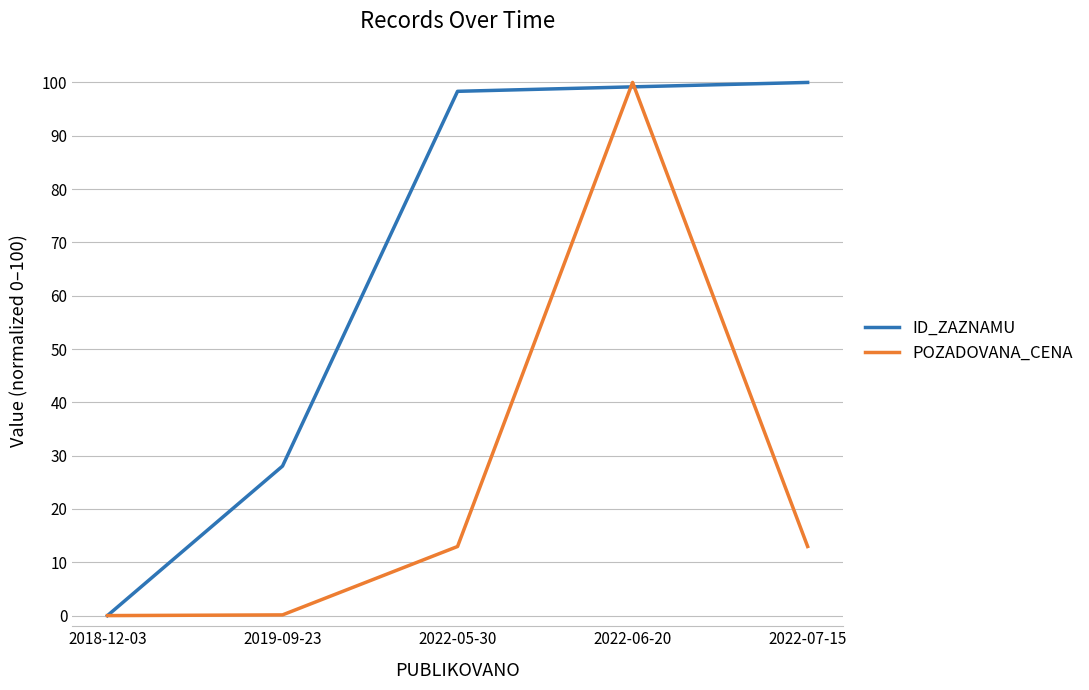

What is the difference between the POZADOVANA_CENA values at 2019-09-23 and 2022-07-15?

12.8